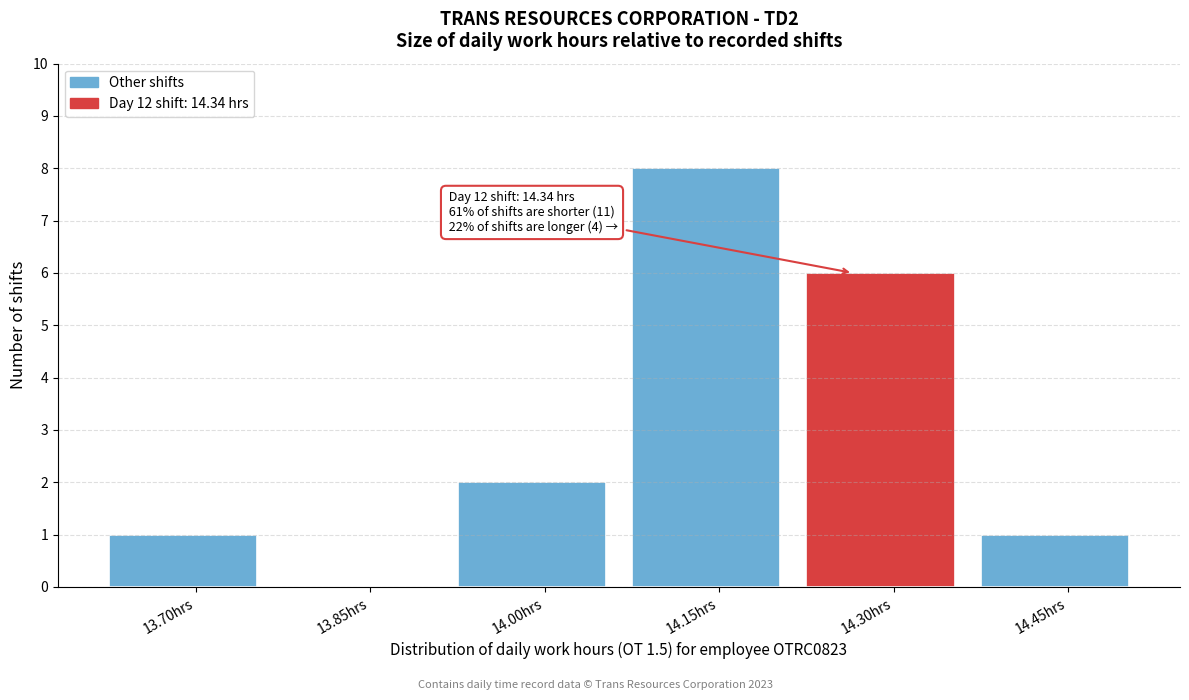

Reading left to right, list all the values displayed in this chart.

13.70hrs=1	13.85hrs=0	14.00hrs=2	14.15hrs=8	14.30hrs=6	14.45hrs=1